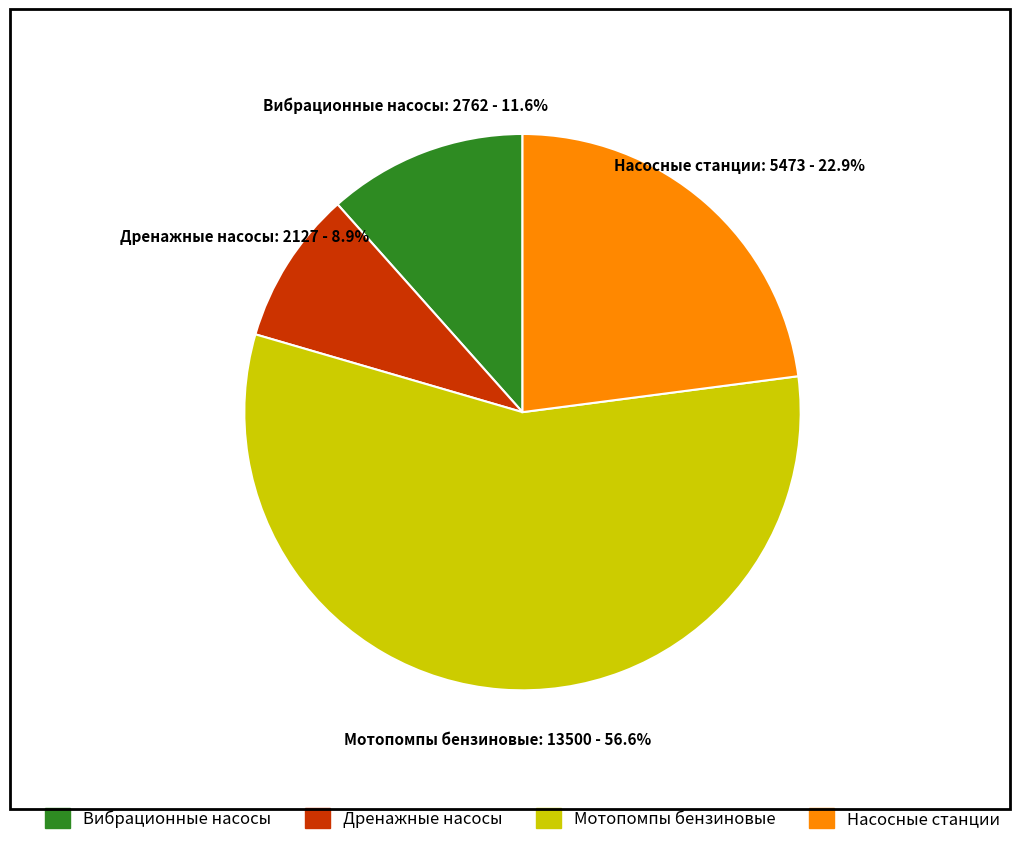

What percentage is the Дренажные насосы slice, to the nearest percent?

9%